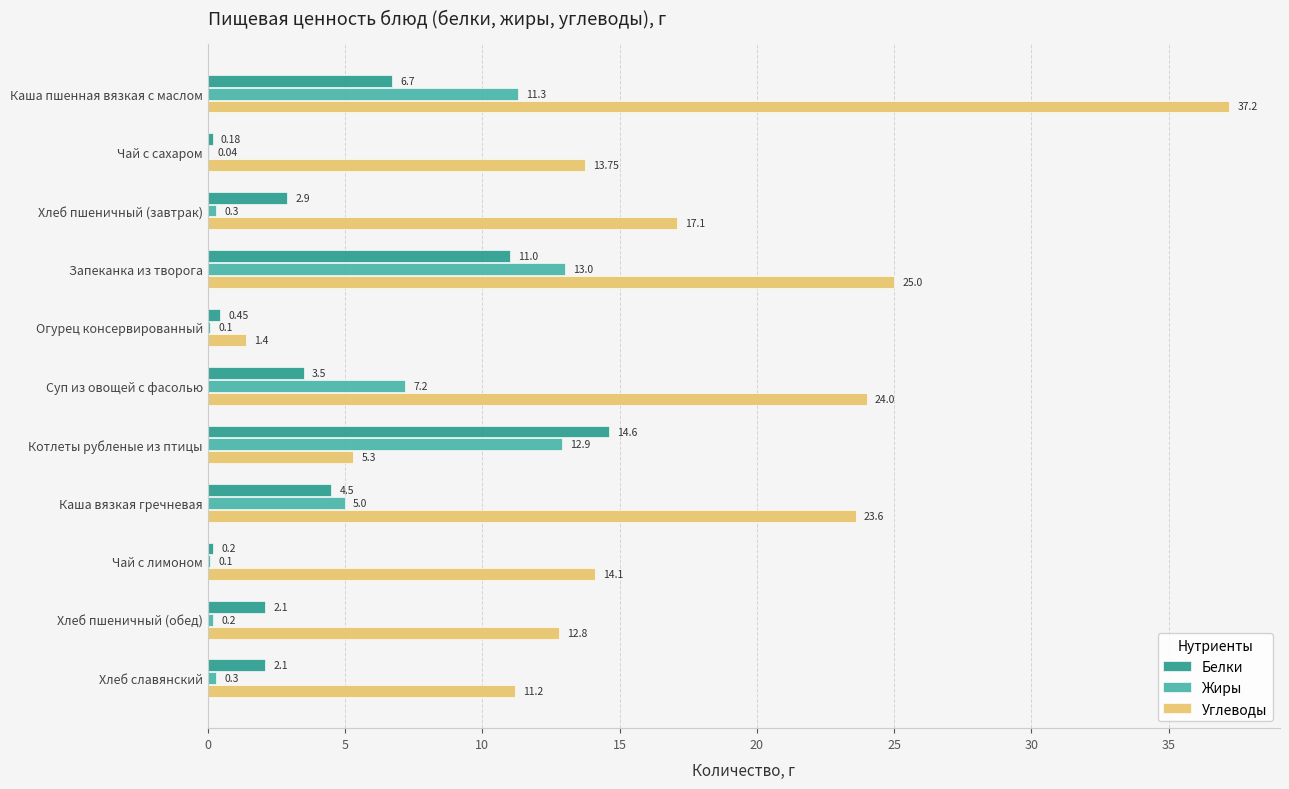

What is the sum of the Углеводы values at Хлеб пшеничный (завтрак) and Запеканка из творога?

42.1